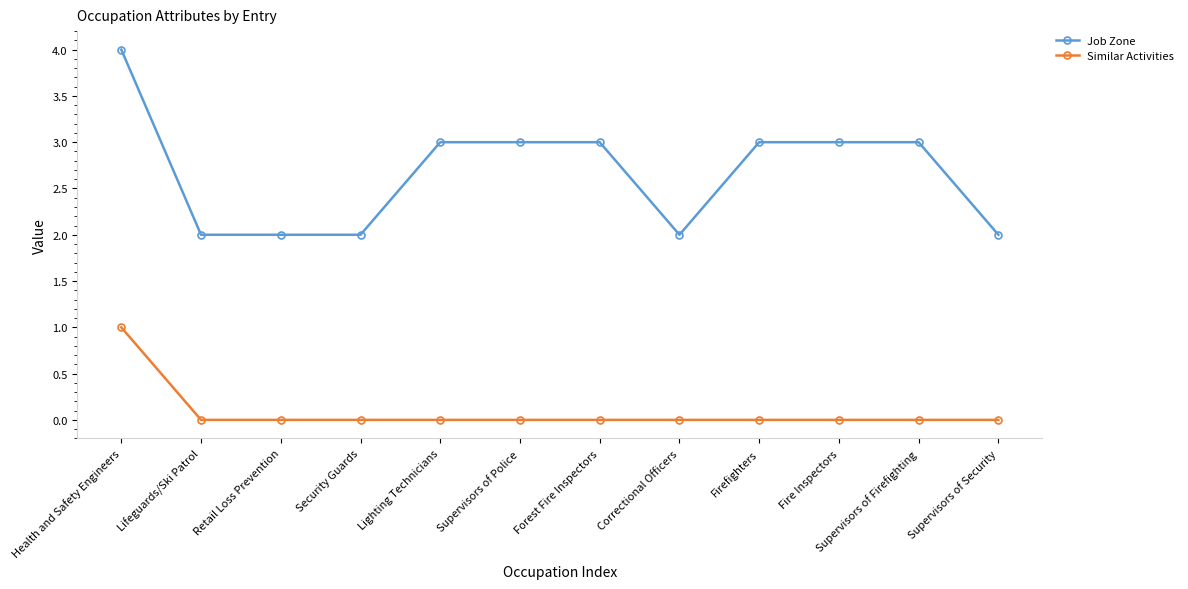

Count the number of categories in the chart.

12